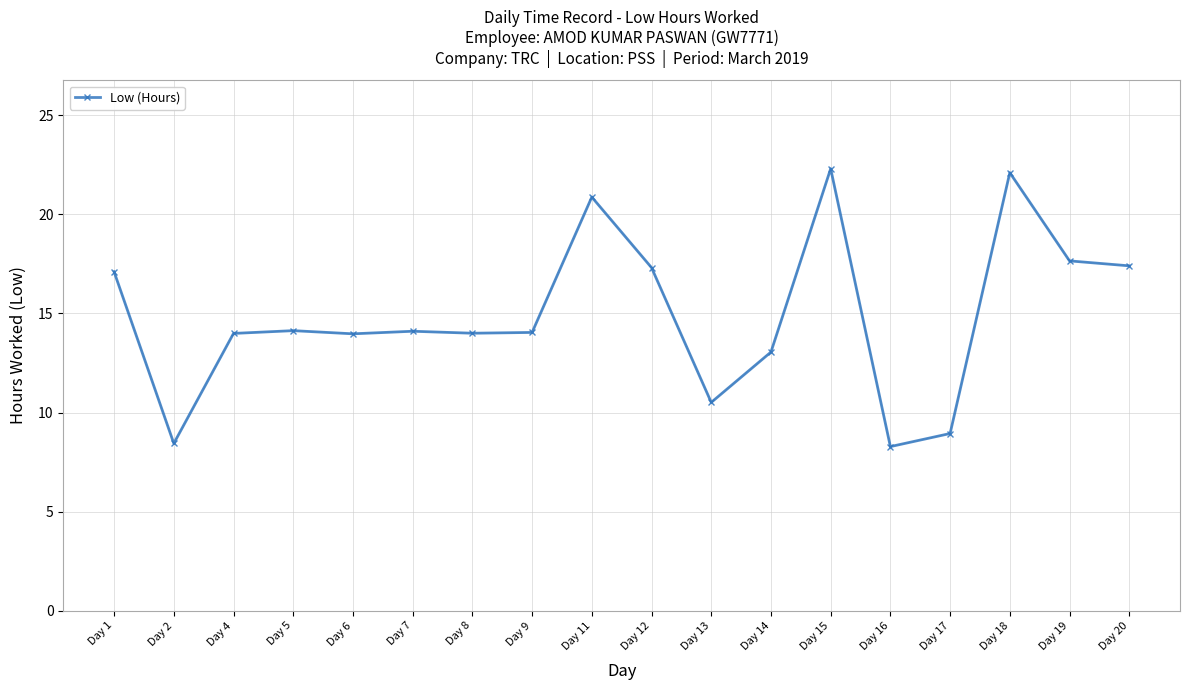

At which category does the chart reach its peak across all series?

Day 15